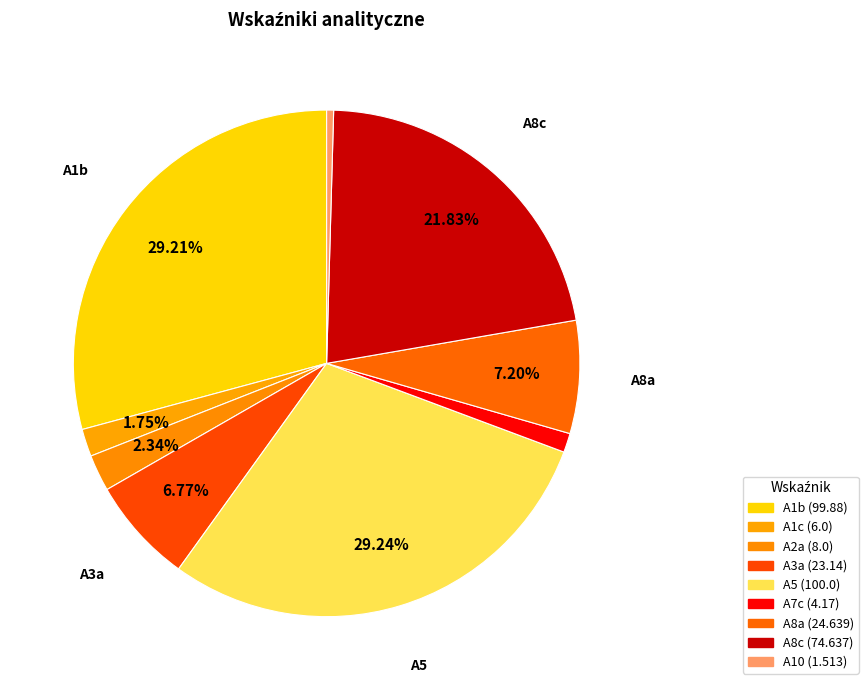

To the nearest percent, what is the difference between the largest and smallest slice percentages?

29%